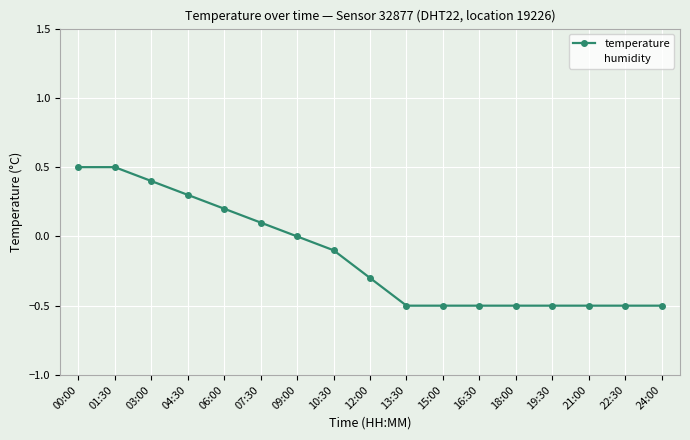

The humidity series shows 41.2 at 03:00. True or false?

False